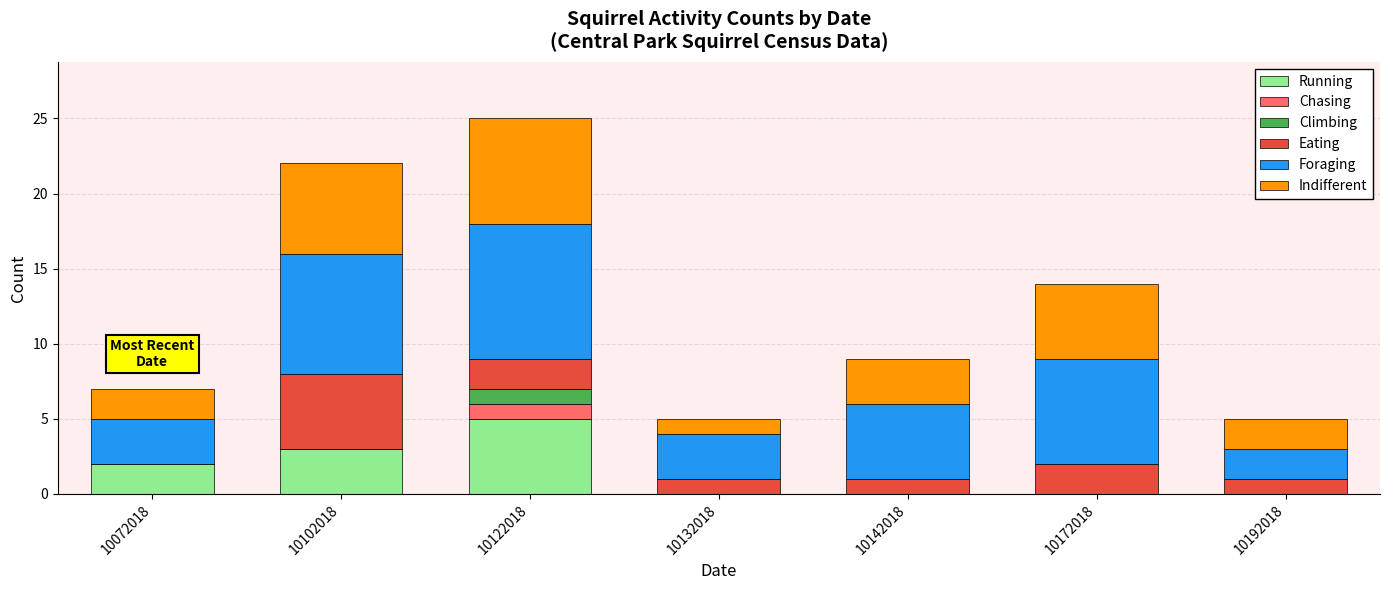

True or false: Running has a value of 3 at 10172018.

False